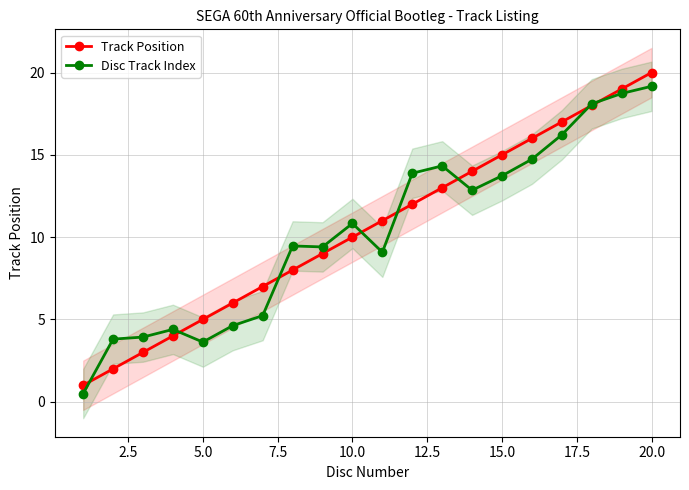

Count the number of data series in this chart.

2